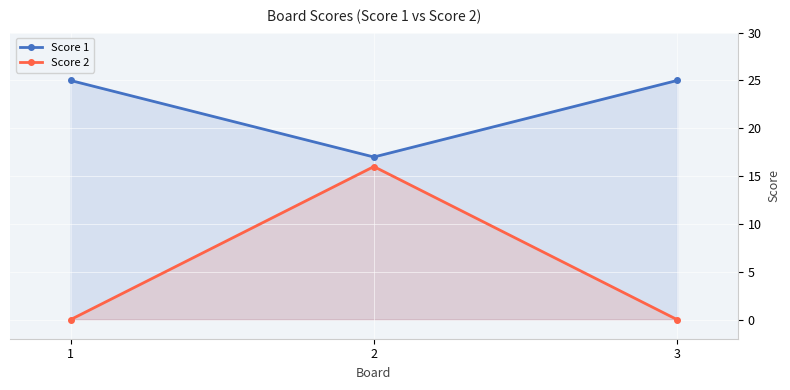

List the labels in order of Score 1 value, smallest first.

2, 1, 3